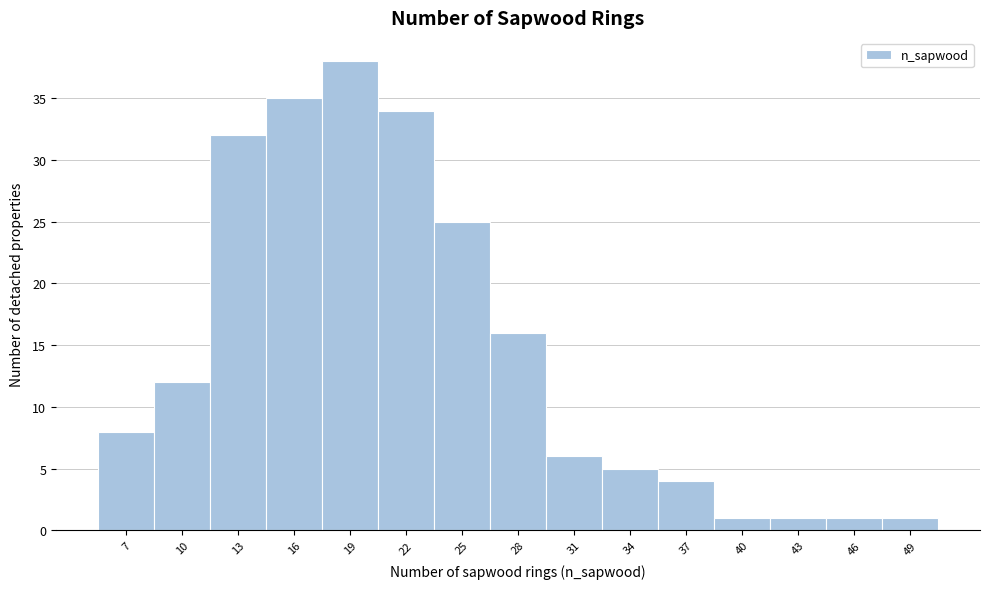

Reading left to right, transcribe all the data shown in this chart.

8	12	32	35	38	34	25	16	6	5	4	1	1	1	1